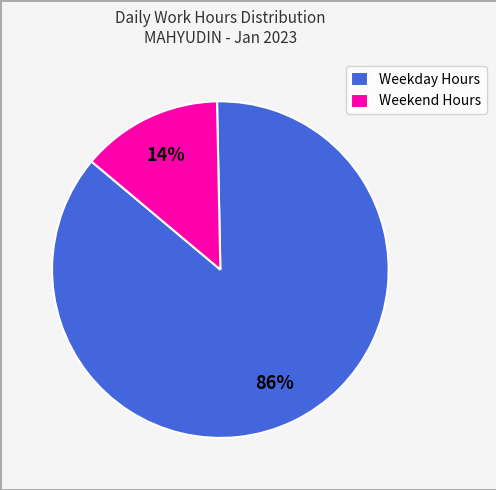

To the nearest percent, what percentage of the pie is Weekday Hours?

86%